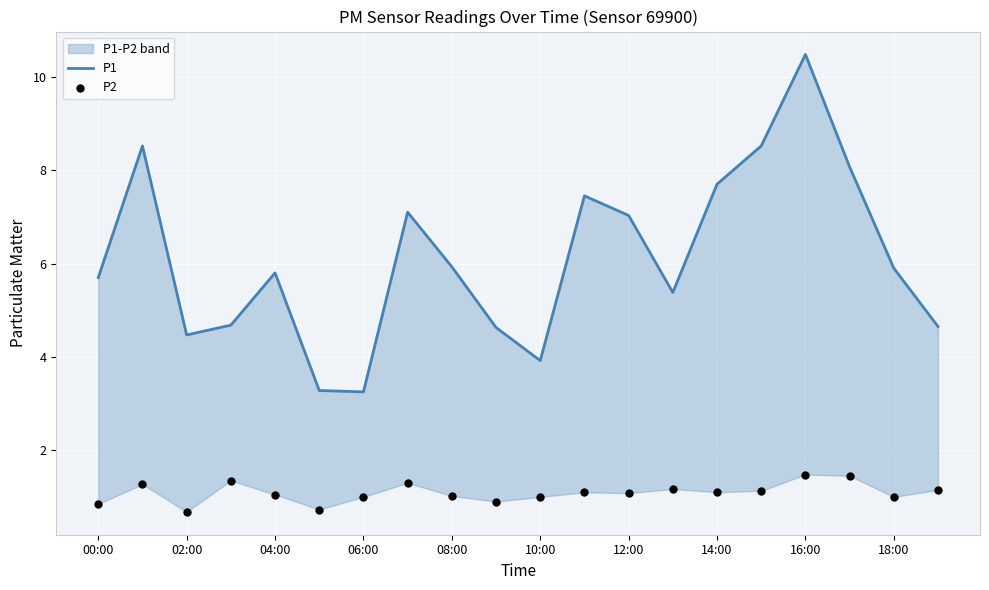

Which series contains the highest Y value?

P1